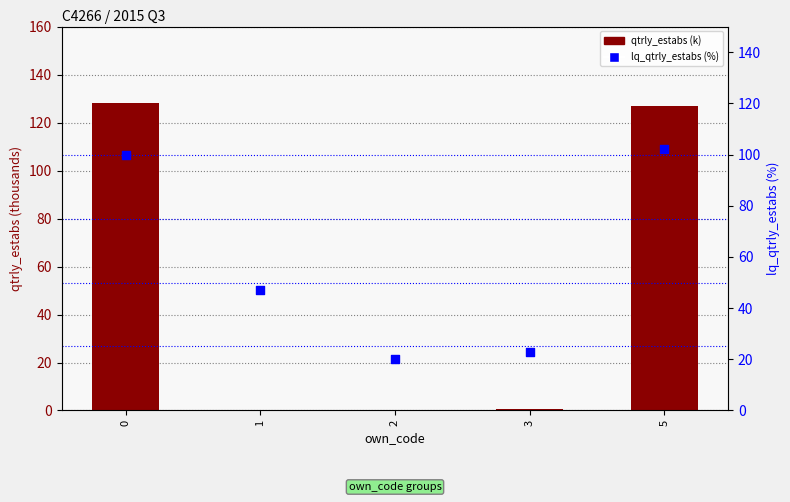

Which series contains the lowest Y value?

qtrly_estabs (k)